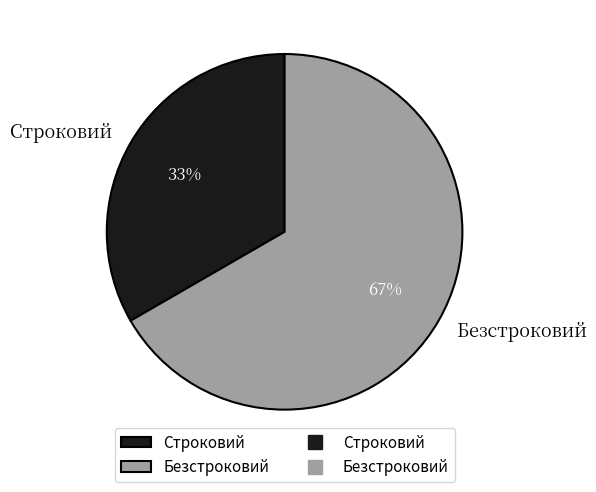

Is the sum of Безстроковий and Строковий greater than half?

Yes